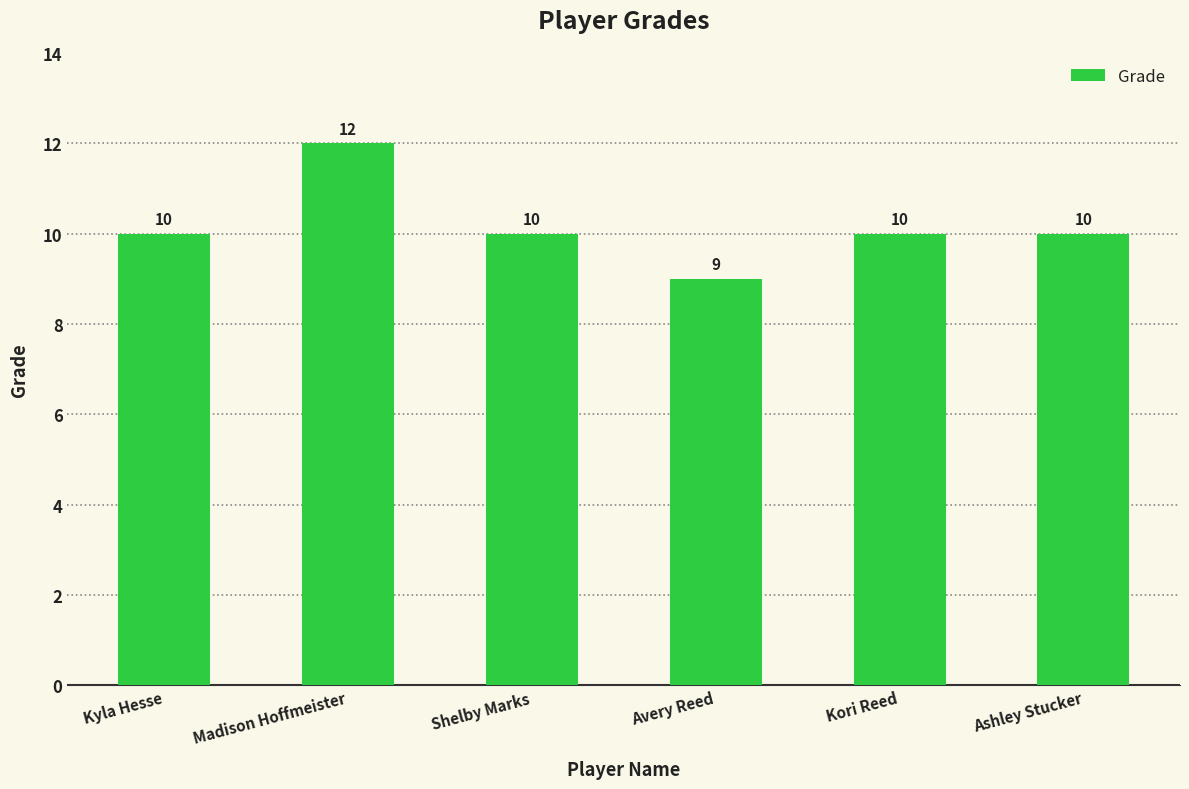

Approximately how many times larger is the value at Madison Hoffmeister compared to Ashley Stucker?

1.2